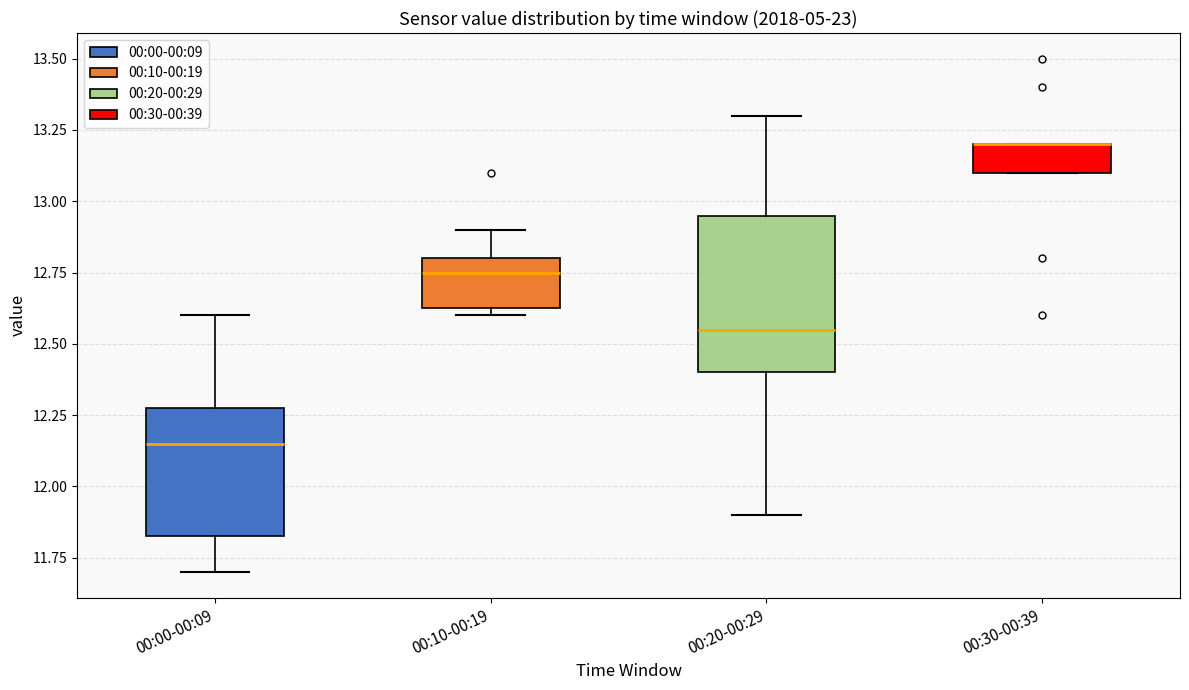

Where does the lower whisker of the box for 00:00-00:09 end on the y-axis? The values are not printed on the chart, so give them approximately, as read against the axis.

11.70